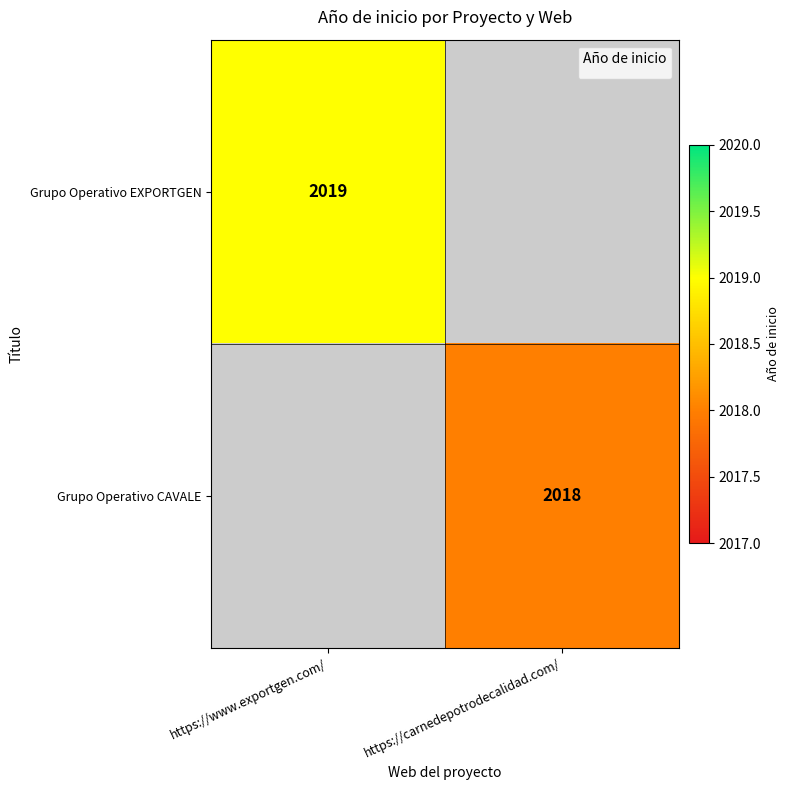

The Grupo Operativo CAVALE series shows 2018 at https://carnedepotrodecalidad.com/. True or false?

True